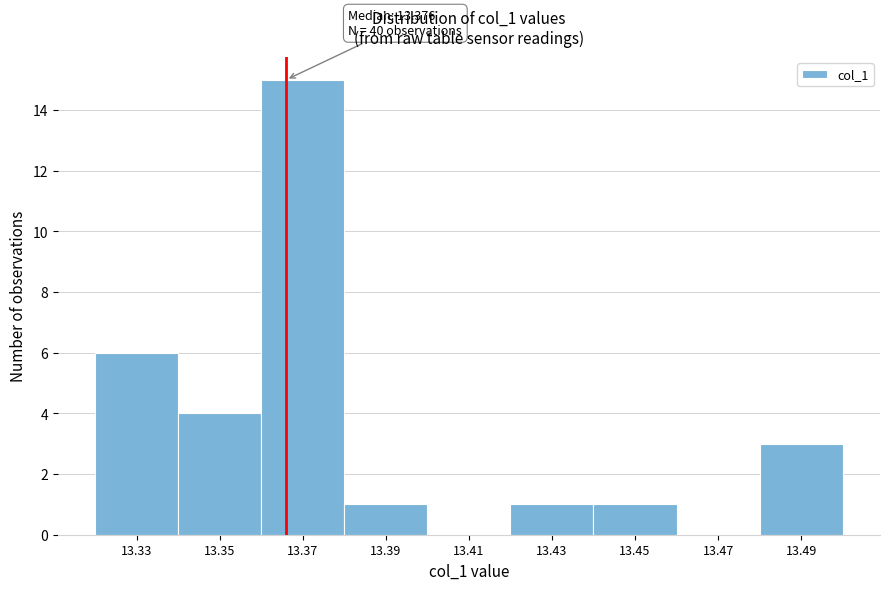

Reading left to right, extract all data points from this chart.

13.33=6	13.35=4	13.37=15	13.39=1	13.41=0	13.43=1	13.45=1	13.47=0	13.49=3